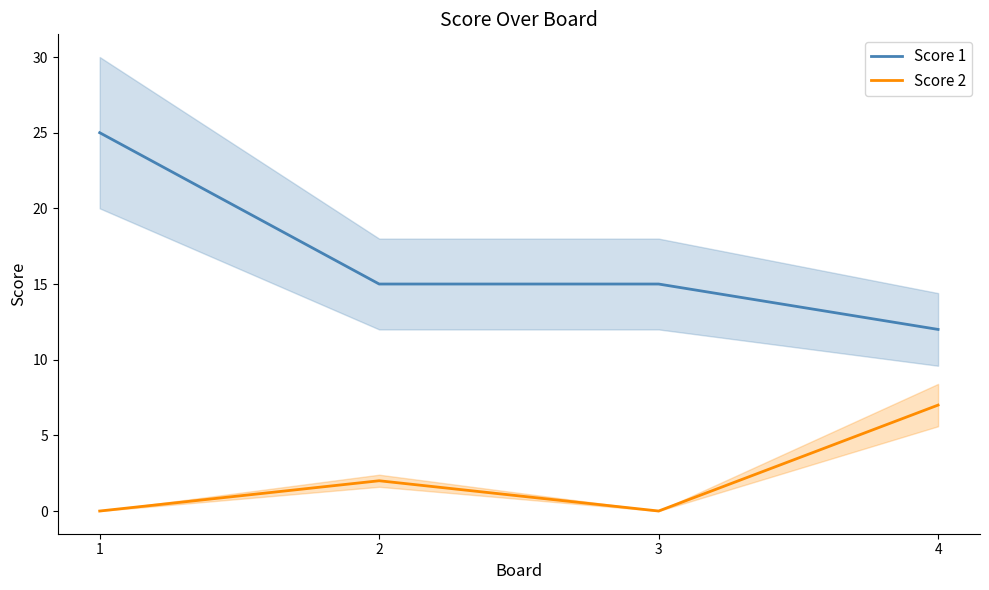

Is the value of Score 1 at 4 greater than the value of Score 2 at 1?

Yes